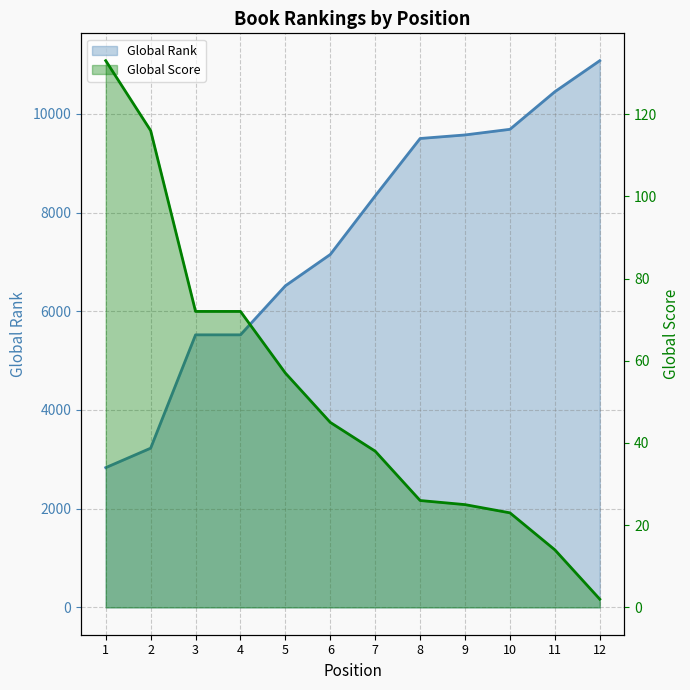

At which label does Global Score first exceed 45?

1